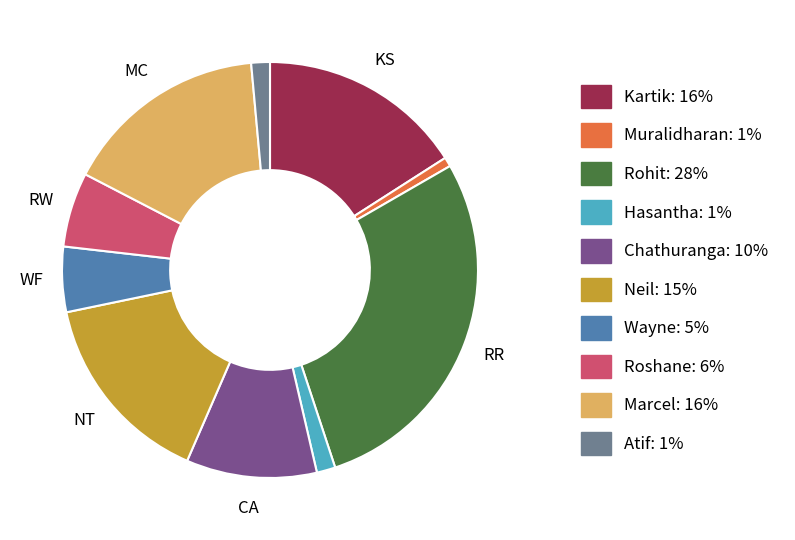

Is there any slice that represents more than half of the pie?

No